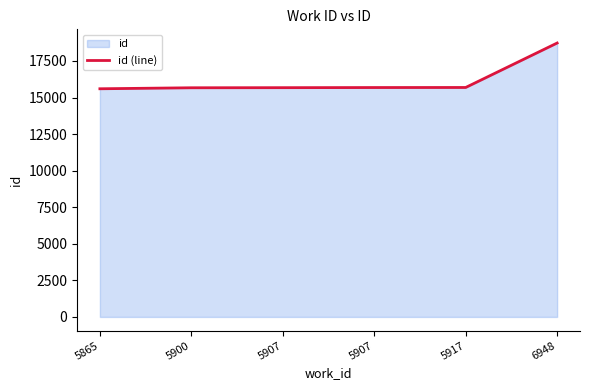

The value at 5900 is 15667. True or false?

True